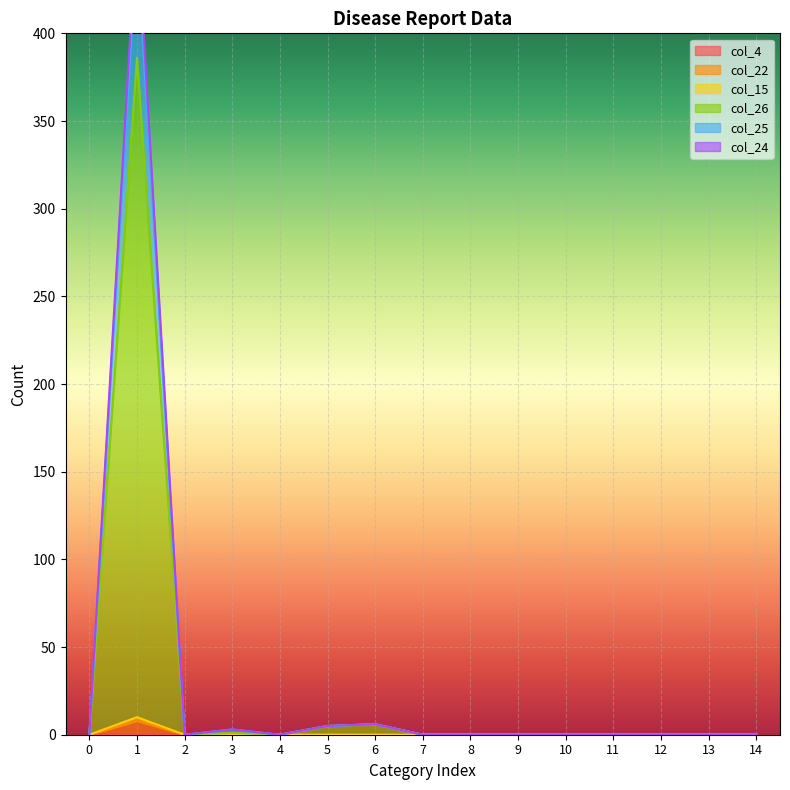

What is the maximum value for col_15?

10